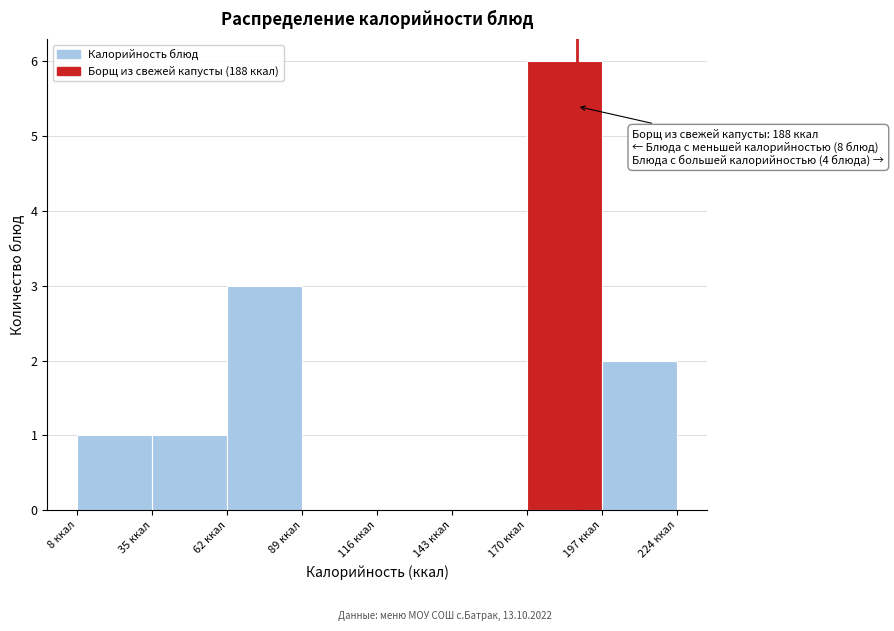

Over which range of the x-axis is the bar tallest?

170 to 197